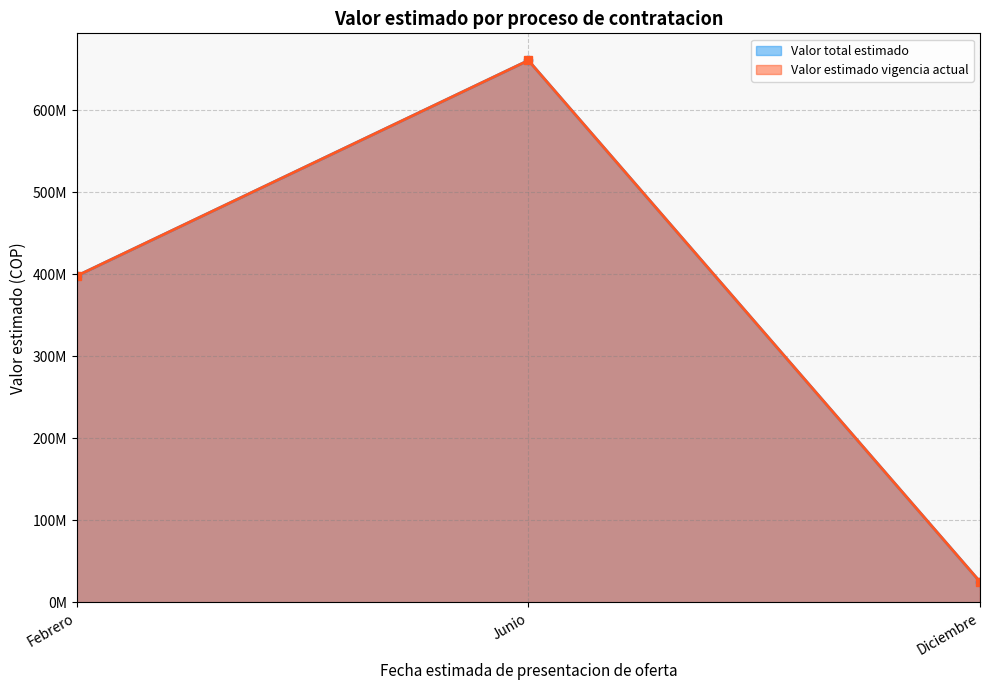

Is the value of Valor total estimado at Junio greater than the value of Valor estimado vigencia actual at Junio?

No